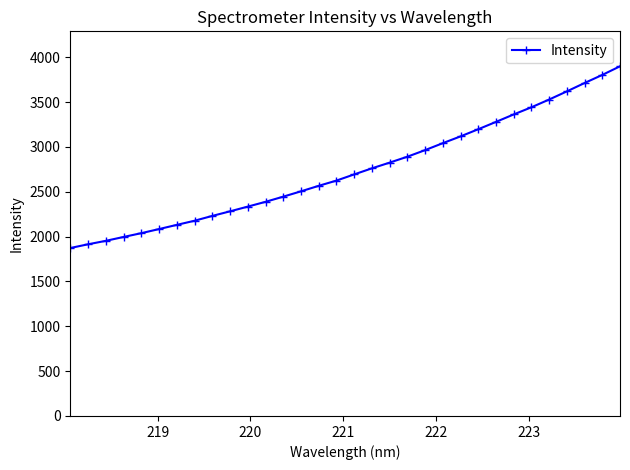

What is the minimum value shown in the chart?

1873.2